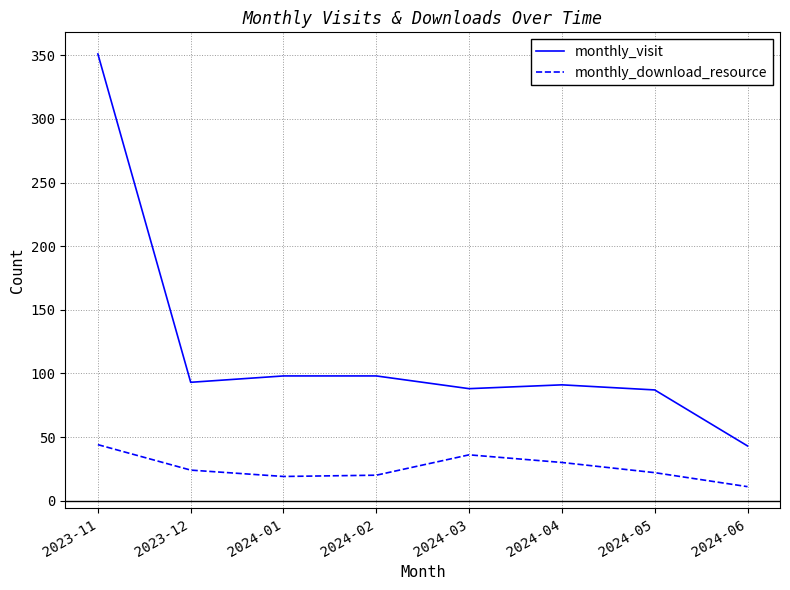

How many interior local valleys does the monthly_download_resource series have?

1